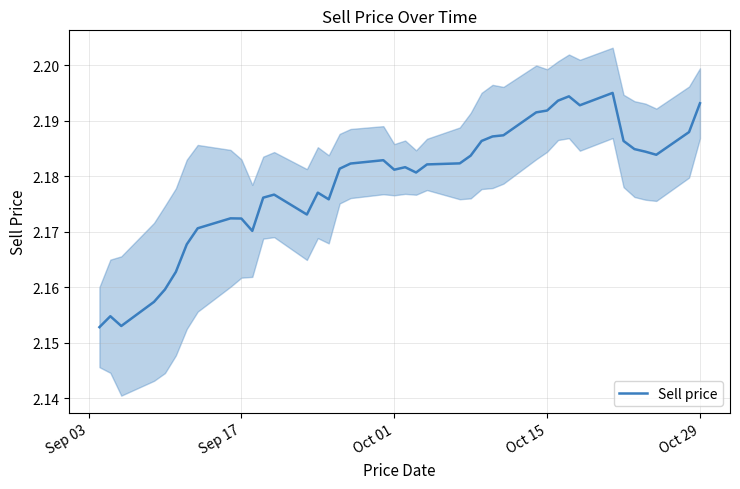

How many distinct data groups are displayed?

1